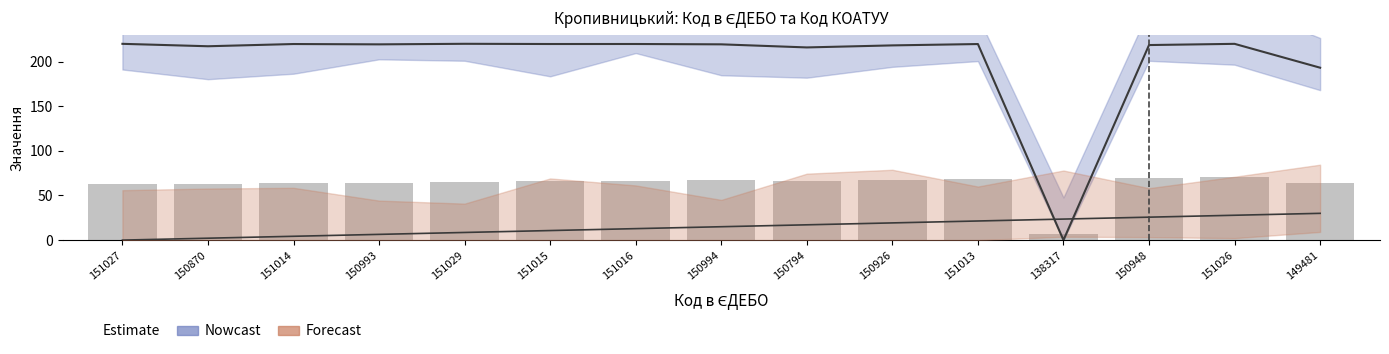

At which label does Forecast line first exceed 15?

150794